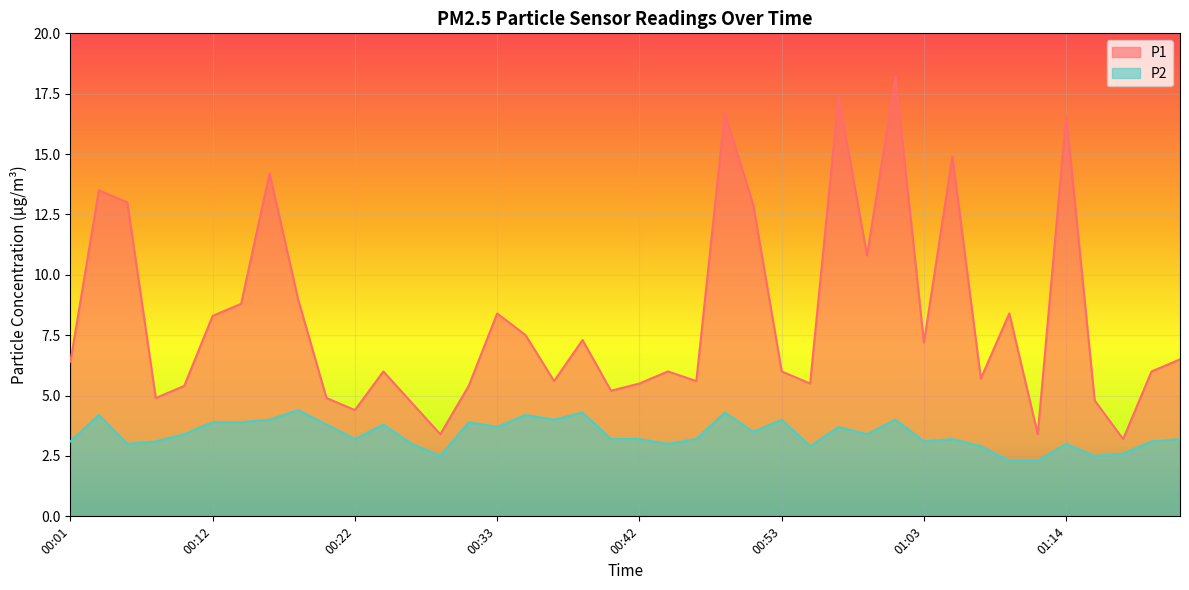

How many distinct data groups are displayed?

2